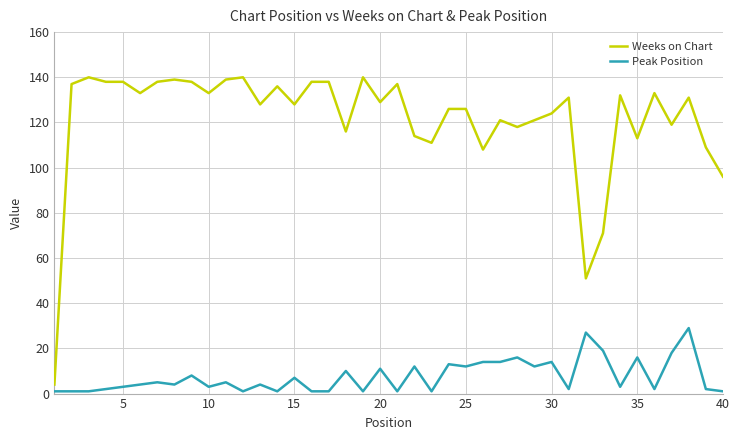

List the series in order of their overall mean, lowest first.

Peak Position, Weeks on Chart